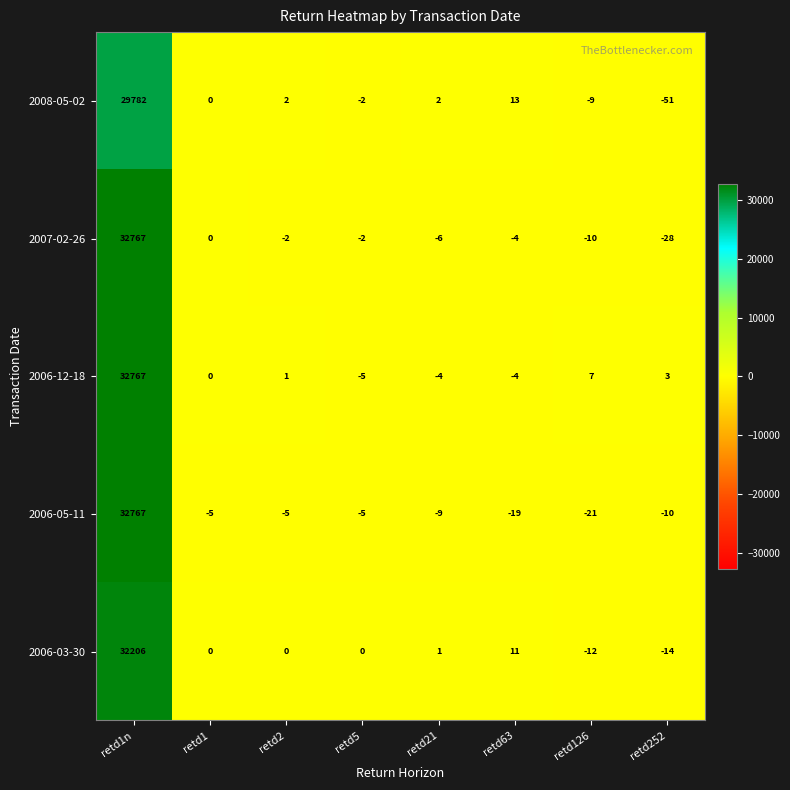

At which label does 2006-03-30 reach its peak?

retd1n